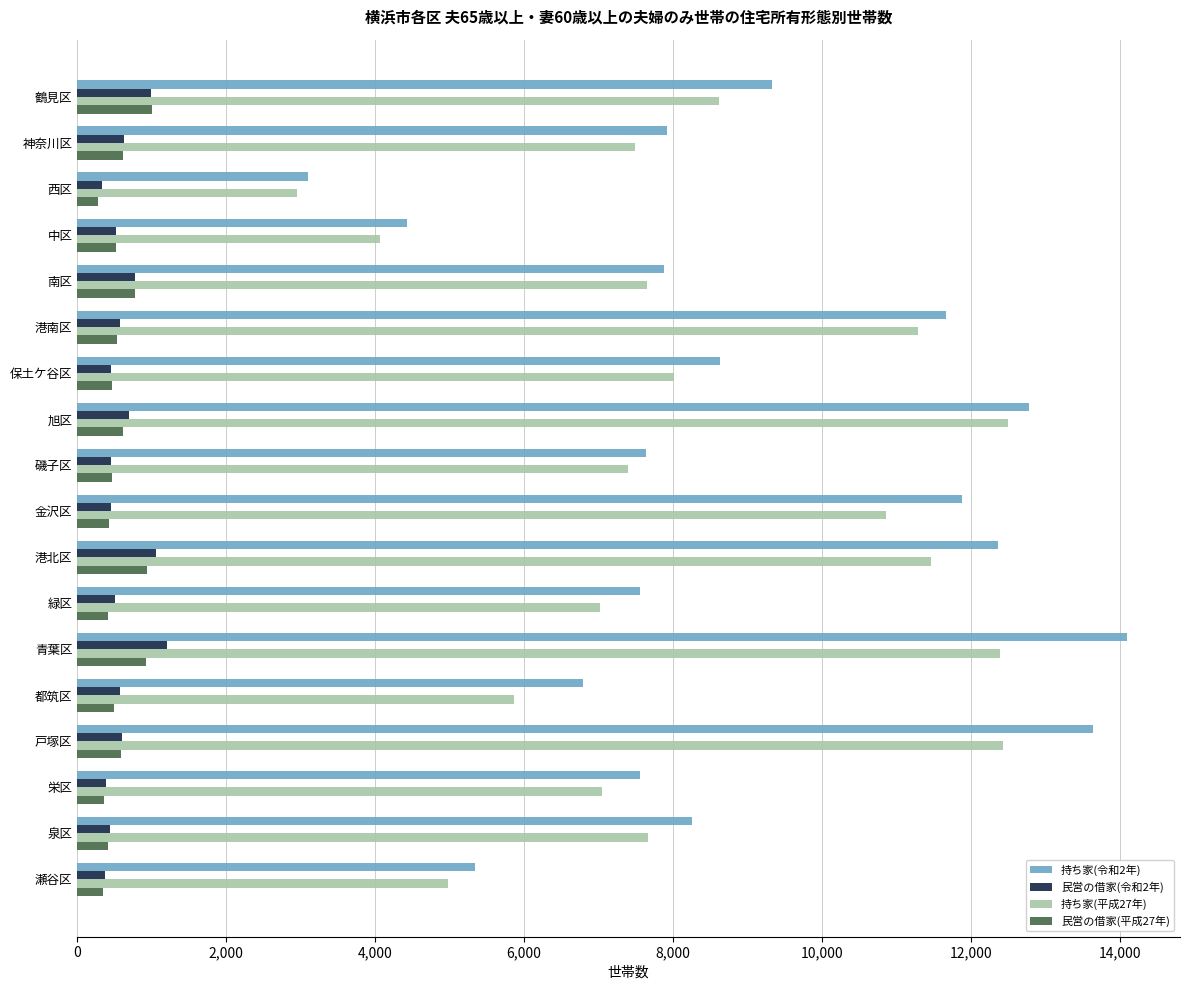

True or false: 持ち家(令和2年) has a value of 6794 at 都筑区.

True